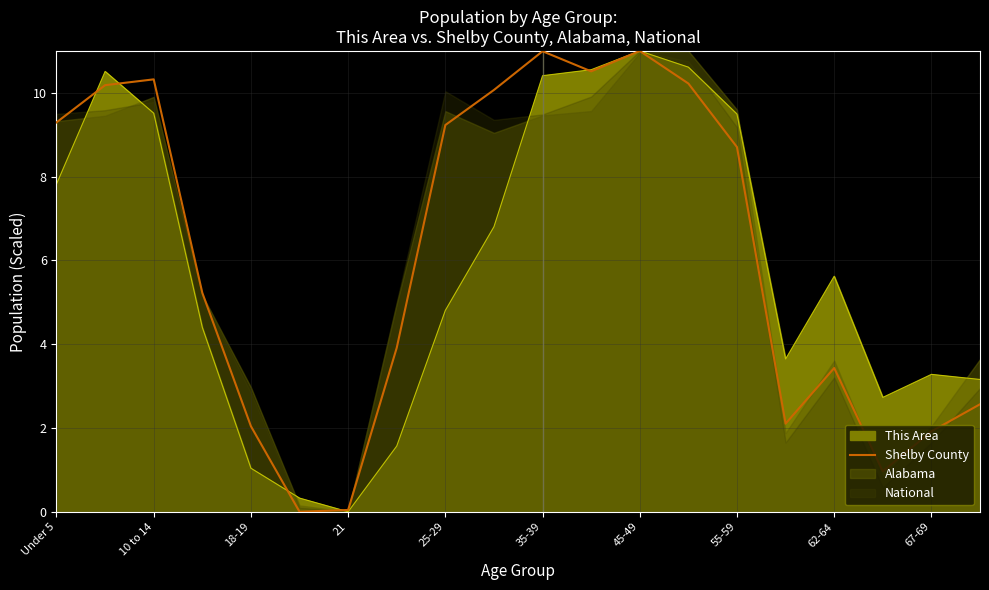

The This Area series shows 1.3 at 62-64. True or false?

False